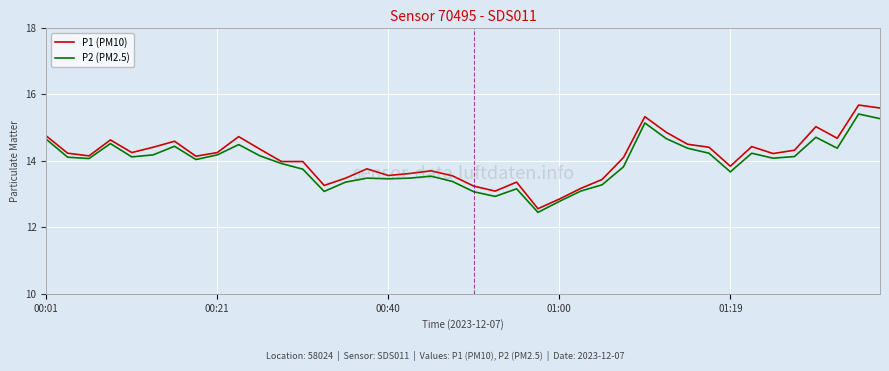

Which series has the largest range (max minus min)?

P1 (PM10)